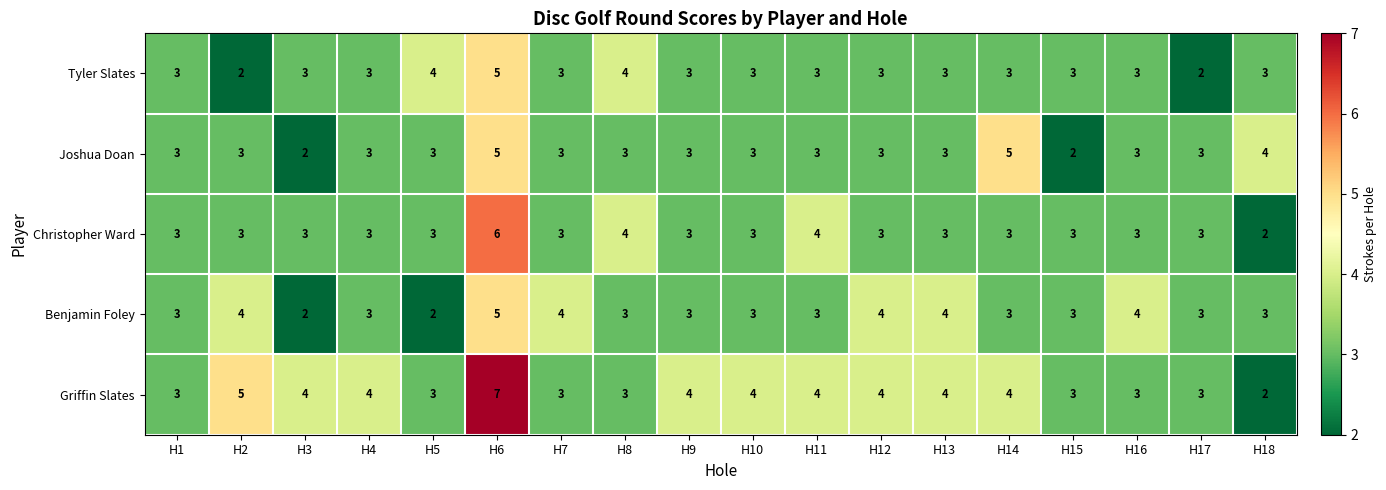

The value of Joshua Doan at H3 is 0. True or false?

False